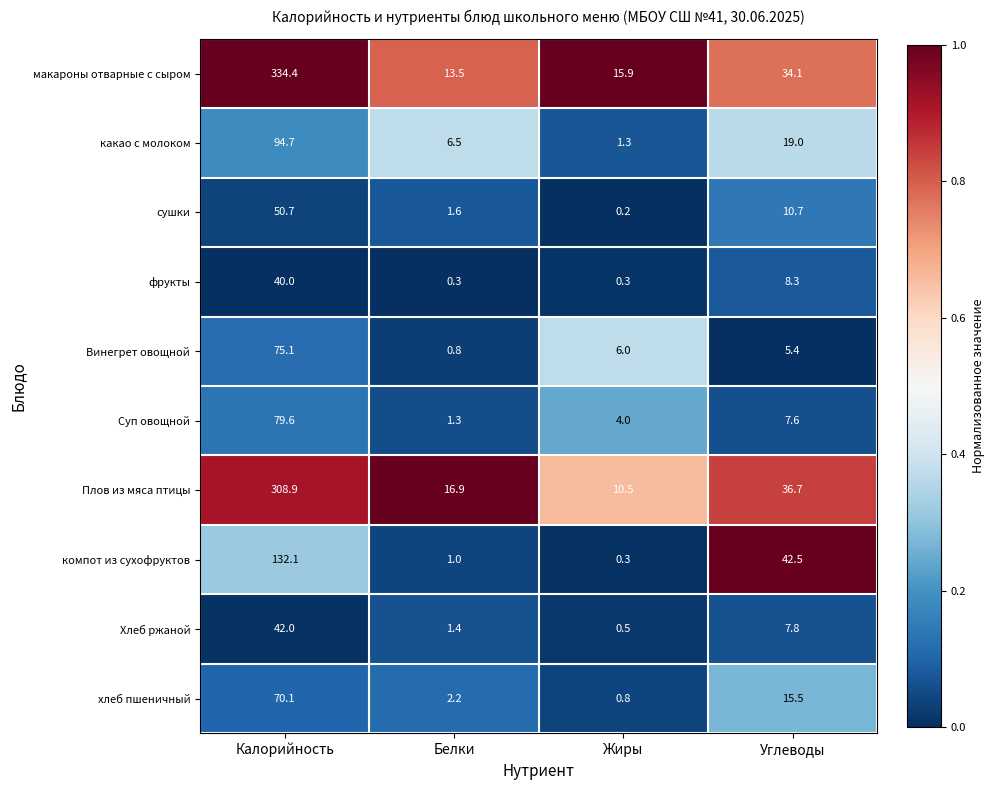

Between Калорийность and Белки, which series saw the biggest shift?

макароны отварные с сыром